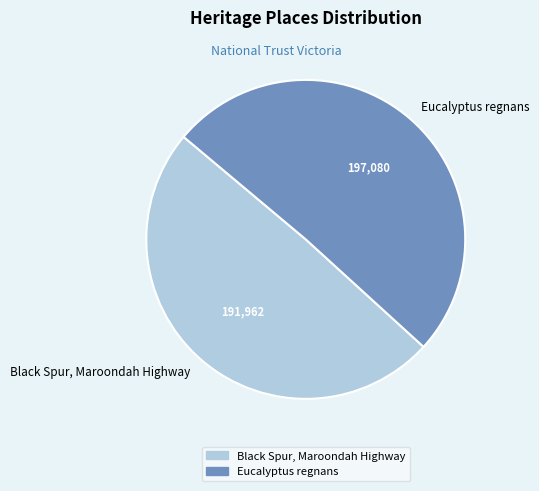

What is the ratio of the value at Black Spur, Maroondah Highway to the value at Eucalyptus regnans?

1.0